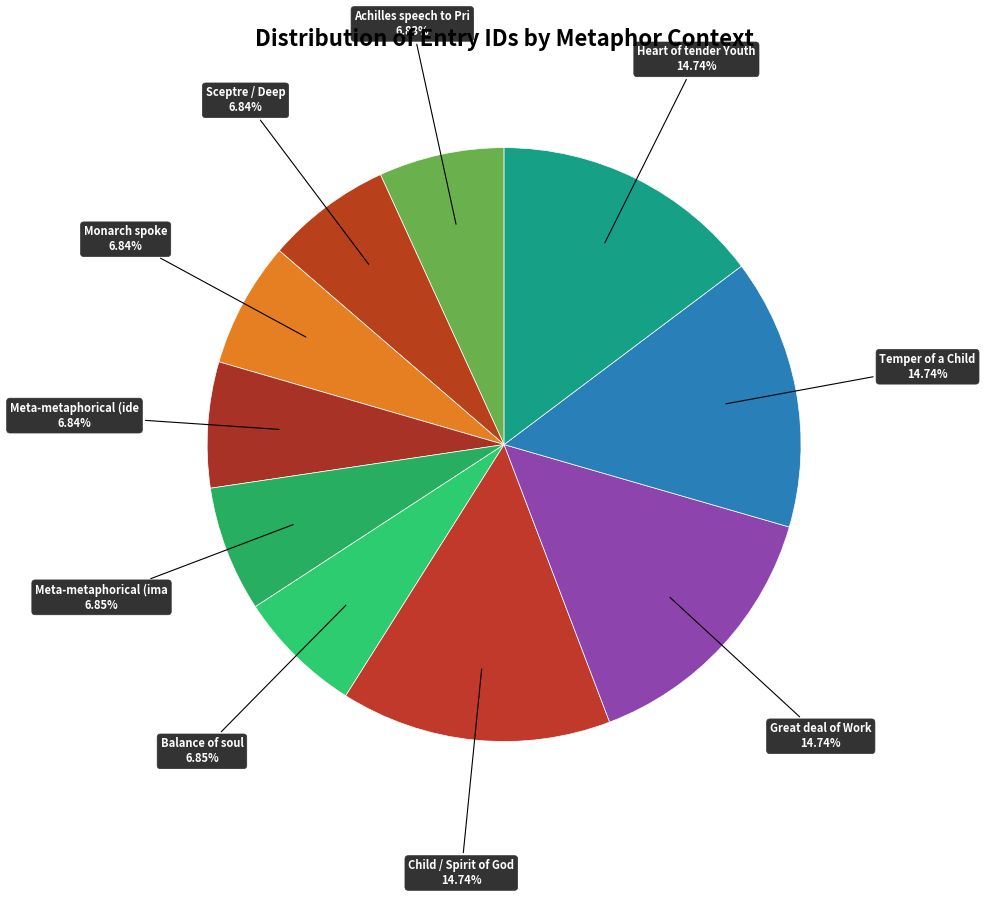

Count the number of slices in the pie.

10